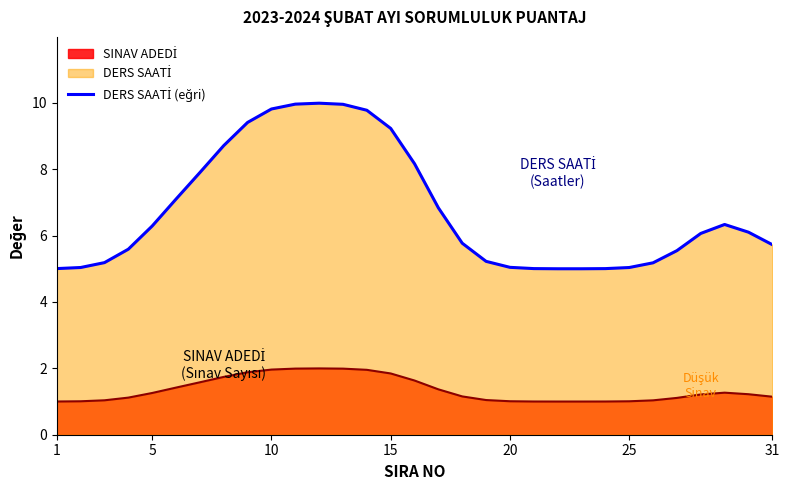

What is the maximum value shown in the chart?

10.0